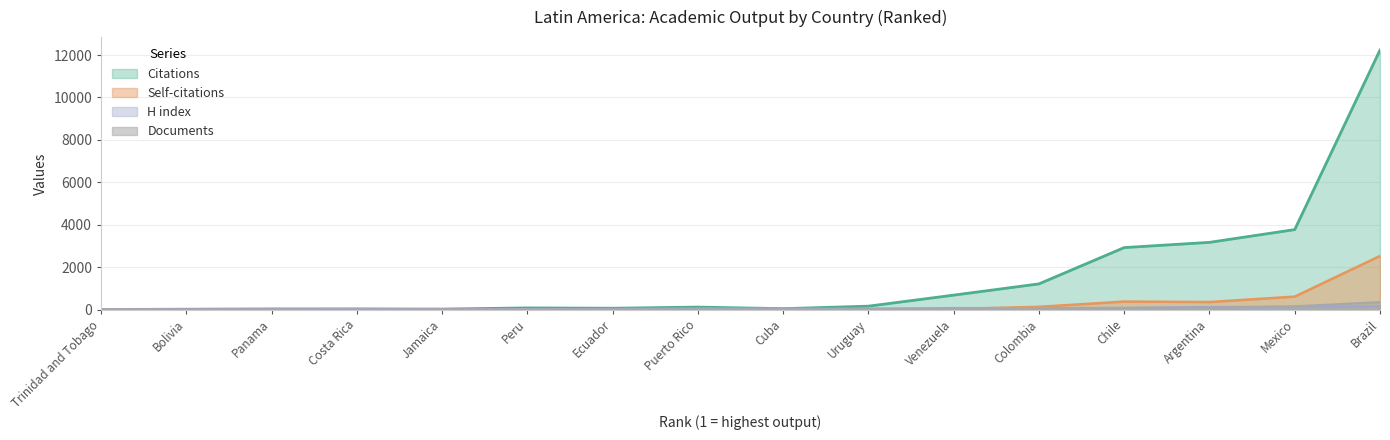

List the series in order of their peak value, highest first.

Citations, Self-citations, Documents, H index